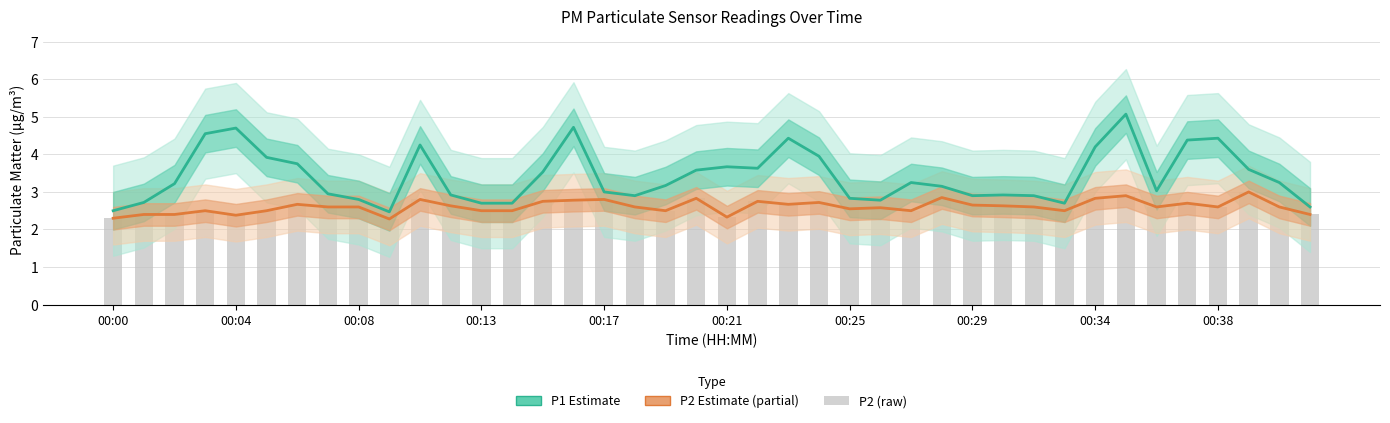

Which series has the widest spread of values?

P1 Estimate